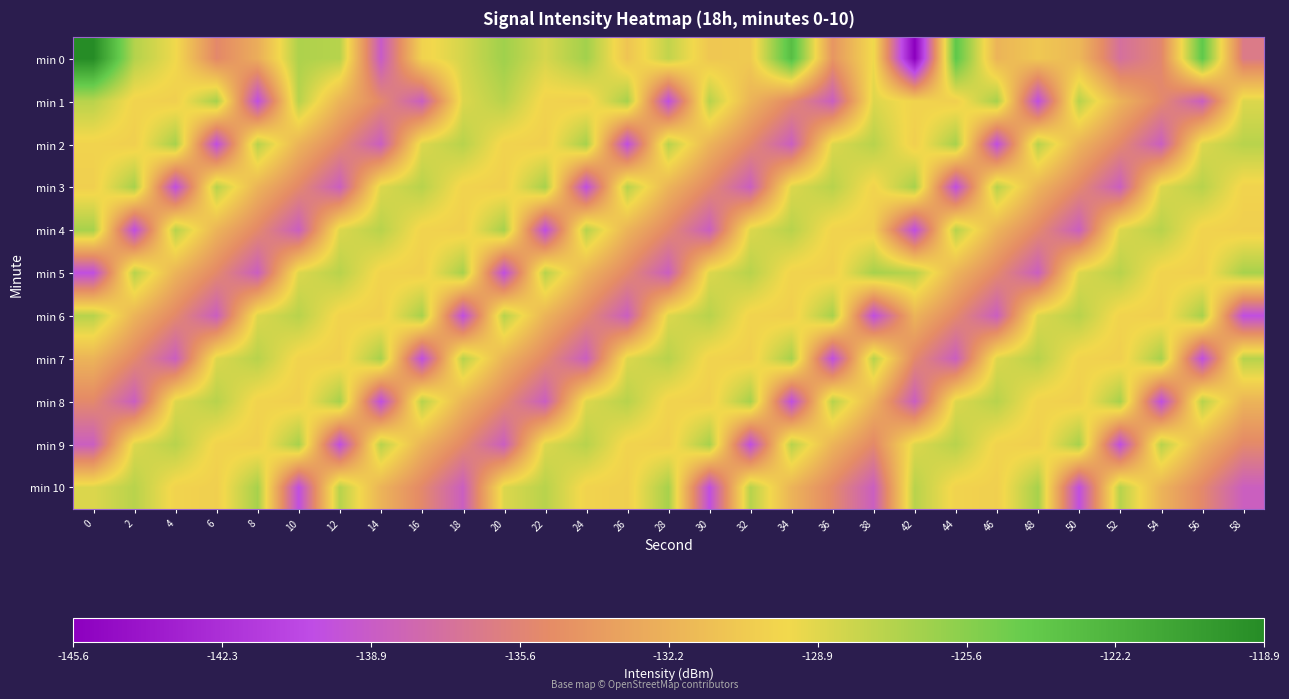

Reading left to right, what are all the values shown in this chart?

min 0: 0=-118.9	2=-127.2	4=-129.5	6=-135.2	8=-132.6	10=-127.0	12=-127.3	14=-139.0	16=-130.0	18=-128.4	20=-126.5	22=-128.6	24=-126.6	26=-131.0	28=-127.7	30=-130.8	32=-130.6	34=-123.1	36=-134.2	38=-129.4	42=-145.6	44=-123.8	46=-132.1	48=-130.8	50=-131.9	52=-137.3	54=-135.3	56=-123.9	58=-136.4
min 1: 0=-127.4	2=-129.9	4=-130.2	6=-126.8	8=-140.0	10=-127.3	12=-132.1	14=-135.2	16=-138.7	18=-128.8	20=-127.4	22=-129.9	24=-130.2	26=-126.8	28=-140.0	30=-127.3	32=-132.1	34=-135.2	36=-138.7	38=-128.8	42=-129.9	44=-130.2	46=-126.8	48=-140.0	50=-127.3	52=-132.1	54=-135.2	56=-138.7	58=-128.8
min 2: 0=-129.9	2=-130.2	4=-126.8	6=-140.0	8=-127.3	10=-132.1	12=-135.2	14=-138.7	16=-128.8	18=-127.4	20=-129.9	22=-130.2	24=-126.8	26=-140.0	28=-127.3	30=-132.1	32=-135.2	34=-138.7	36=-128.8	38=-127.4	42=-130.2	44=-126.8	46=-140.0	48=-127.3	50=-132.1	52=-135.2	54=-138.7	56=-128.8	58=-127.4
min 3: 0=-130.2	2=-126.8	4=-140.0	6=-127.3	8=-132.1	10=-135.2	12=-138.7	14=-128.8	16=-127.4	18=-129.9	20=-130.2	22=-126.8	24=-140.0	26=-127.3	28=-132.1	30=-135.2	32=-138.7	34=-128.8	36=-127.4	38=-129.9	42=-126.8	44=-140.0	46=-127.3	48=-132.1	50=-135.2	52=-138.7	54=-128.8	56=-127.4	58=-129.9
min 4: 0=-126.8	2=-140.0	4=-127.3	6=-132.1	8=-135.2	10=-138.7	12=-128.8	14=-127.4	16=-129.9	18=-130.2	20=-126.8	22=-140.0	24=-127.3	26=-132.1	28=-135.2	30=-138.7	32=-128.8	34=-127.4	36=-129.9	38=-130.2	42=-140.0	44=-127.3	46=-132.1	48=-135.2	50=-138.7	52=-128.8	54=-127.4	56=-129.9	58=-130.2
min 5: 0=-140.0	2=-127.3	4=-132.1	6=-135.2	8=-138.7	10=-128.8	12=-127.4	14=-129.9	16=-130.2	18=-126.8	20=-140.0	22=-127.3	24=-132.1	26=-135.2	28=-138.7	30=-128.8	32=-127.4	34=-129.9	36=-130.2	38=-126.8	42=-127.3	44=-132.1	46=-135.2	48=-138.7	50=-128.8	52=-127.4	54=-129.9	56=-130.2	58=-126.8
min 6: 0=-127.3	2=-132.1	4=-135.2	6=-138.7	8=-128.8	10=-127.4	12=-129.9	14=-130.2	16=-126.8	18=-140.0	20=-127.3	22=-132.1	24=-135.2	26=-138.7	28=-128.8	30=-127.4	32=-129.9	34=-130.2	36=-126.8	38=-140.0	42=-132.1	44=-135.2	46=-138.7	48=-128.8	50=-127.4	52=-129.9	54=-130.2	56=-126.8	58=-140.0
min 7: 0=-132.1	2=-135.2	4=-138.7	6=-128.8	8=-127.4	10=-129.9	12=-130.2	14=-126.8	16=-140.0	18=-127.3	20=-132.1	22=-135.2	24=-138.7	26=-128.8	28=-127.4	30=-129.9	32=-130.2	34=-126.8	36=-140.0	38=-127.3	42=-135.2	44=-138.7	46=-128.8	48=-127.4	50=-129.9	52=-130.2	54=-126.8	56=-140.0	58=-127.3
min 8: 0=-135.2	2=-138.7	4=-128.8	6=-127.4	8=-129.9	10=-130.2	12=-126.8	14=-140.0	16=-127.3	18=-132.1	20=-135.2	22=-138.7	24=-128.8	26=-127.4	28=-129.9	30=-130.2	32=-126.8	34=-140.0	36=-127.3	38=-132.1	42=-138.7	44=-128.8	46=-127.4	48=-129.9	50=-130.2	52=-126.8	54=-140.0	56=-127.3	58=-132.1
min 9: 0=-138.7	2=-128.8	4=-127.4	6=-129.9	8=-130.2	10=-126.8	12=-140.0	14=-127.3	16=-132.1	18=-135.2	20=-138.7	22=-128.8	24=-127.4	26=-129.9	28=-130.2	30=-126.8	32=-140.0	34=-127.3	36=-132.1	38=-135.2	42=-128.8	44=-127.4	46=-129.9	48=-130.2	50=-126.8	52=-140.0	54=-127.3	56=-132.1	58=-135.2
min 10: 0=-128.8	2=-127.4	4=-129.9	6=-130.2	8=-126.8	10=-140.0	12=-127.3	14=-132.1	16=-135.2	18=-138.7	20=-128.8	22=-127.4	24=-129.9	26=-130.2	28=-126.8	30=-140.0	32=-127.3	34=-132.1	36=-135.2	38=-138.7	42=-127.4	44=-129.9	46=-130.2	48=-126.8	50=-140.0	52=-127.3	54=-132.1	56=-135.2	58=-138.7